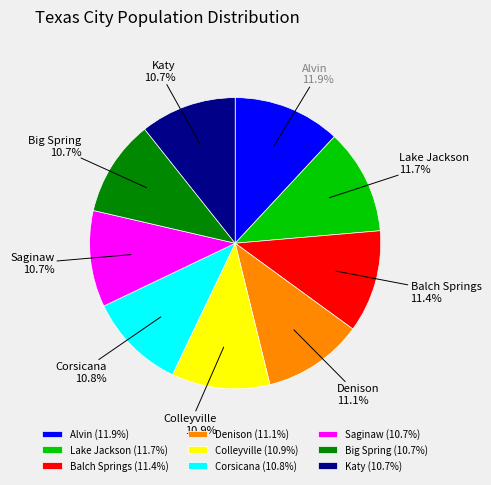

What percentage do Lake Jackson and Corsicana together represent?

22.5%